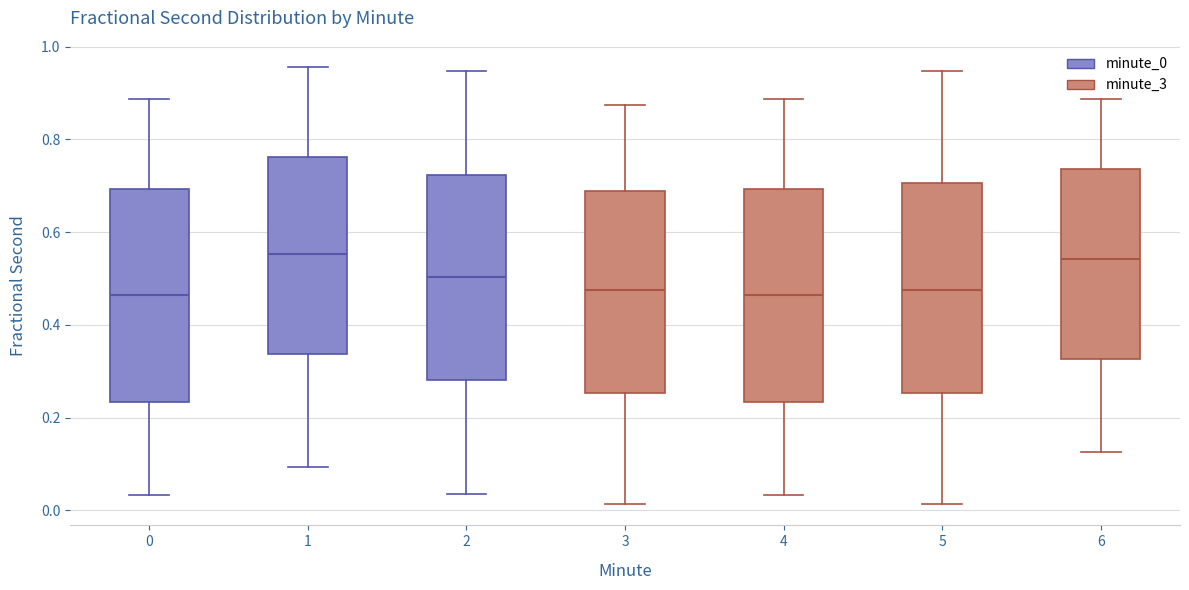

Where does the median line of the box at x = 6 sit on the y-axis? The values are not printed on the chart, so give them approximately, as read against the axis.

0.54